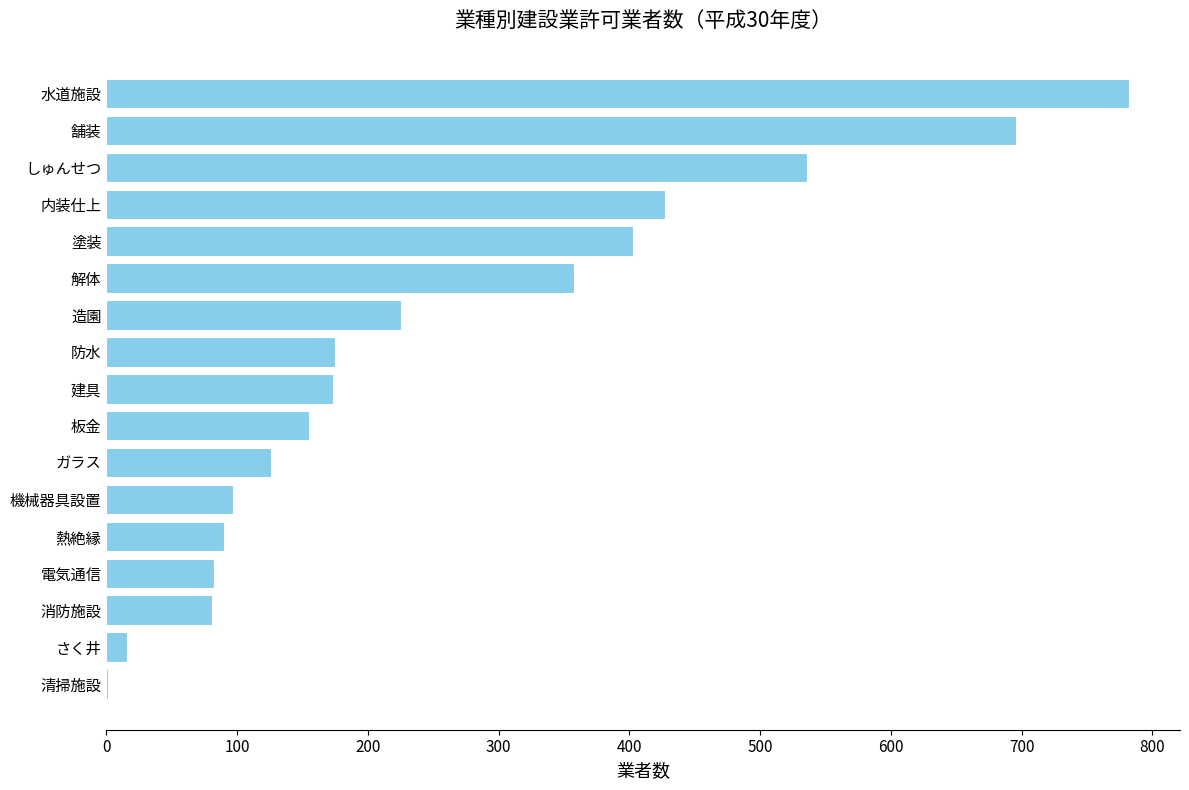

Is it true that the value at 防水 is 175?

True